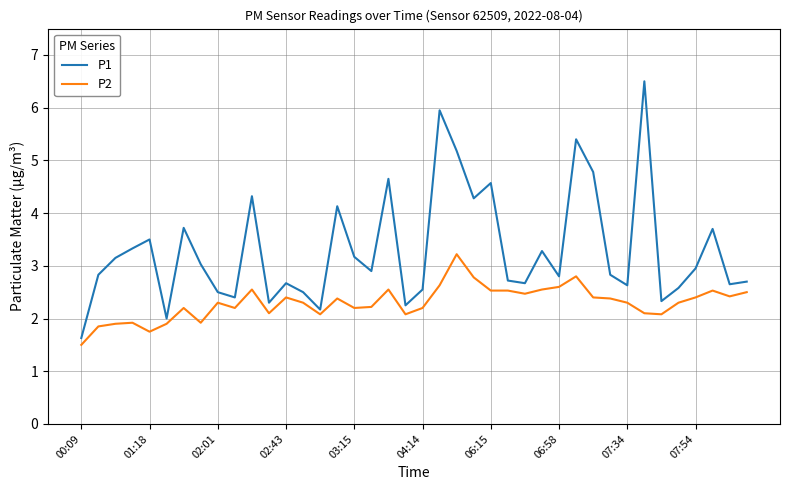

How many lines are shown in the chart?

2